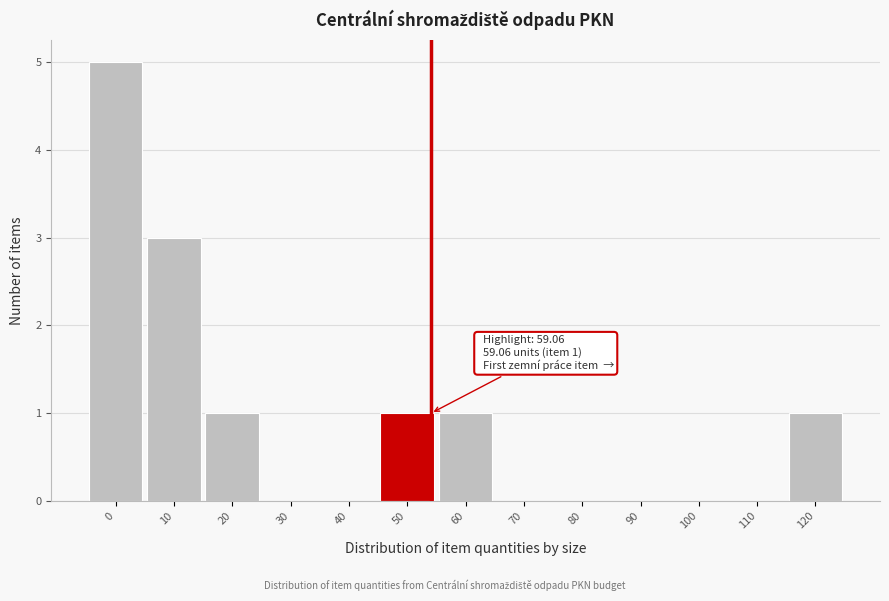

Reading left to right, list all the values displayed in this chart.

0=5	10=3	20=1	30=0	40=0	50=1	60=1	70=0	80=0	90=0	100=0	110=0	120=1